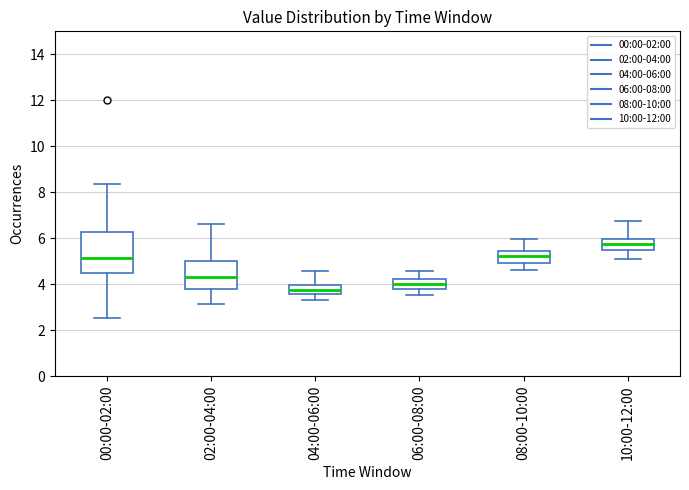

Which box is the tallest, from its lower edge to its upper edge?

00:00-02:00